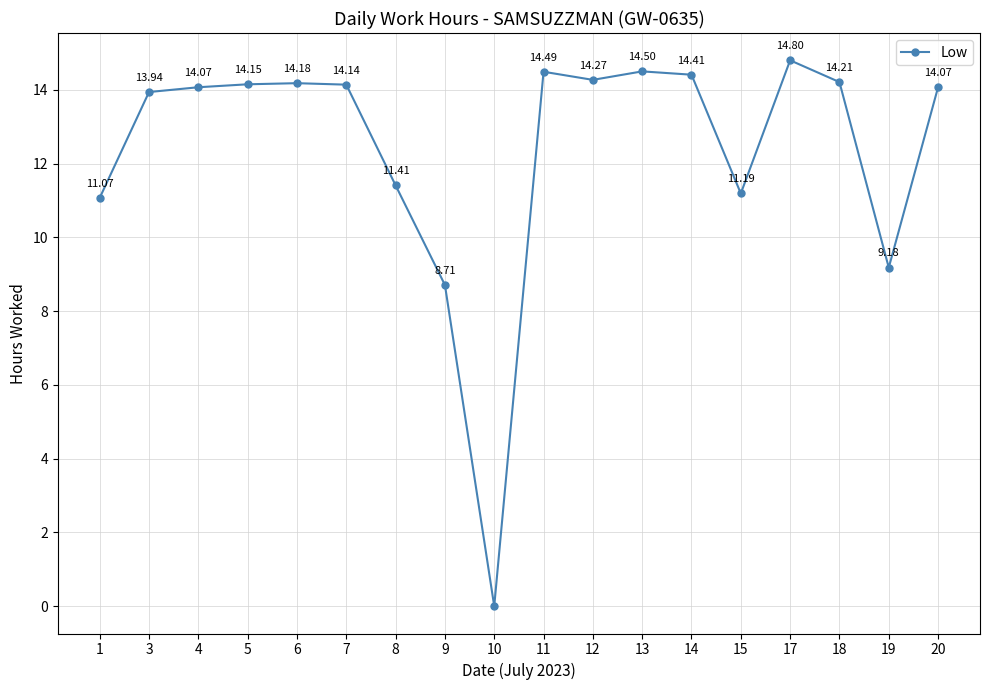

Which label corresponds to the smallest value in the chart?

10